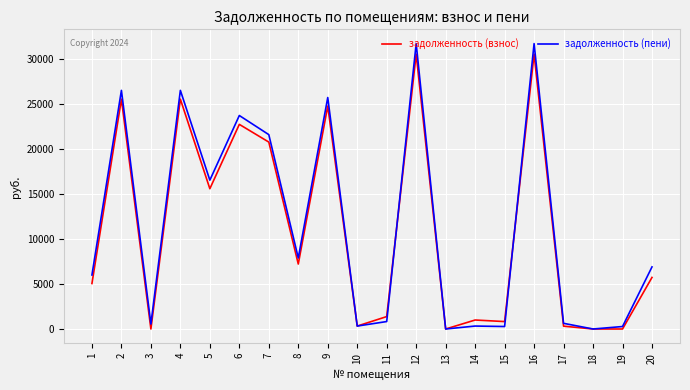

True or false: задолженность (взнос) has more than 1 points higher than both neighbors.

True